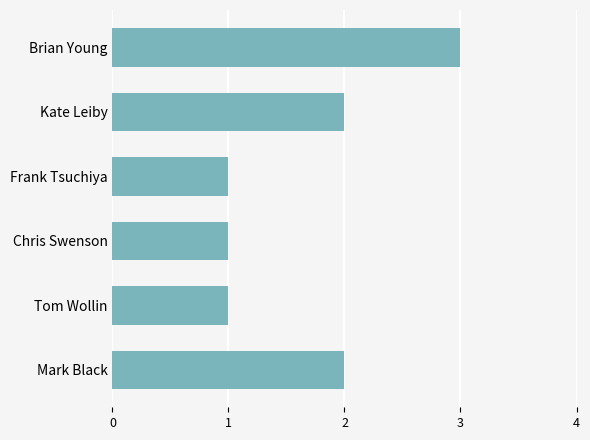

Does the chart contain stacked bars?

No